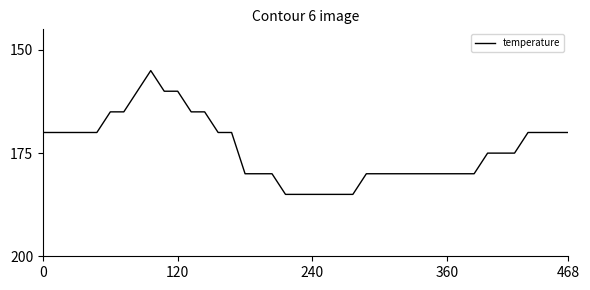

Does the chart display data point markers on the line(s)?

No